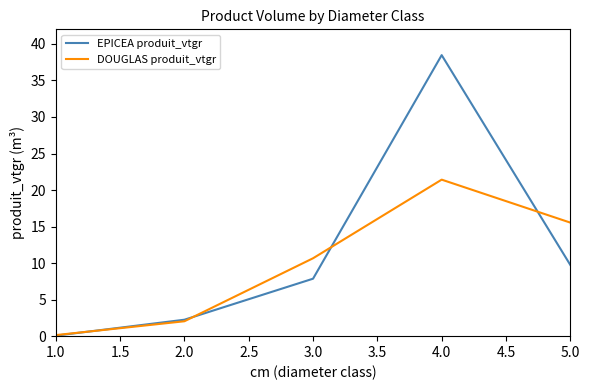

Which series has the widest spread of values?

EPICEA produit_vtgr